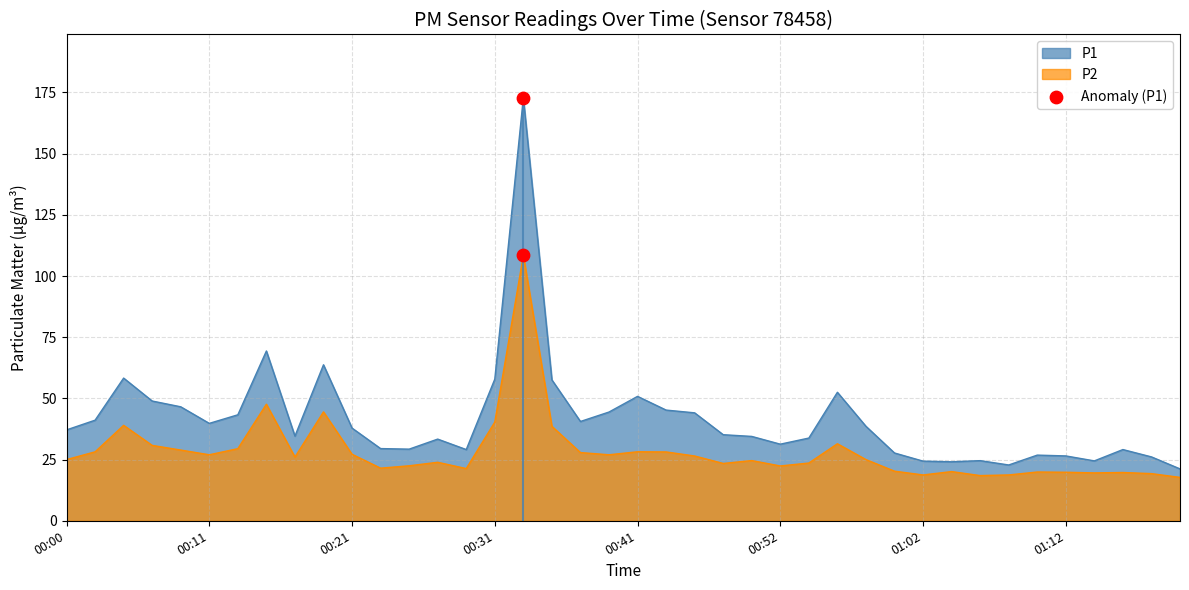

At which category is the sum across all series the highest?

00:33